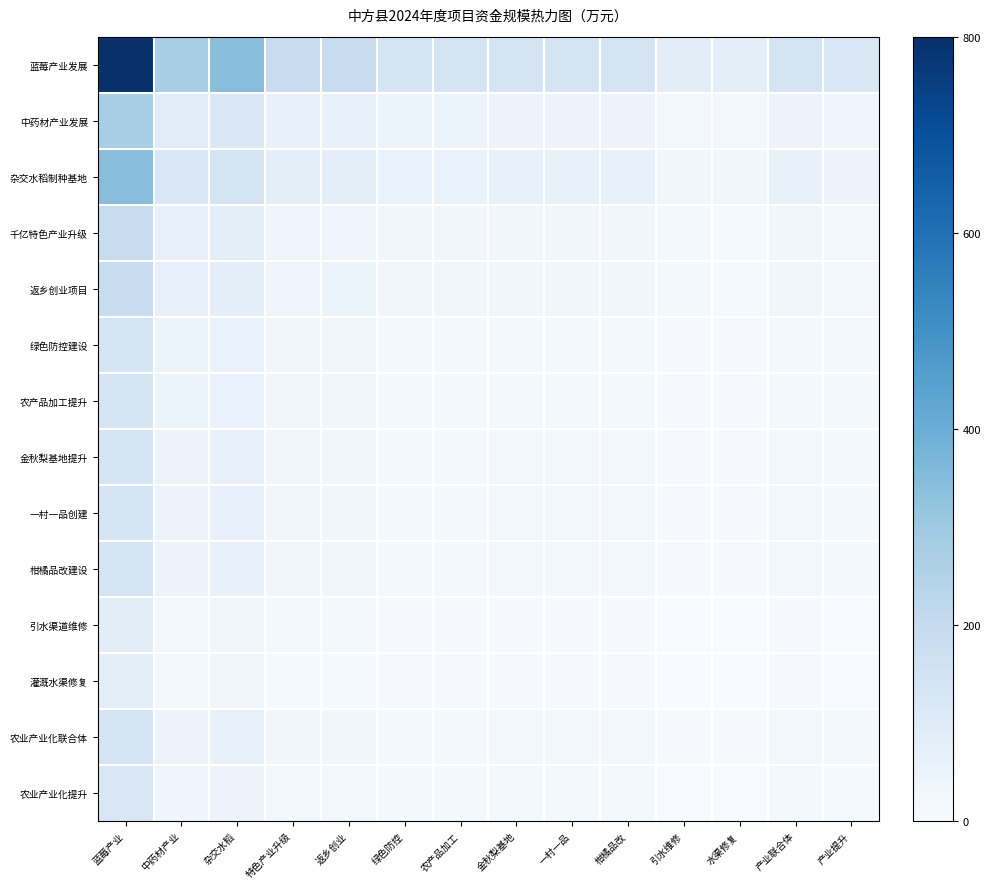

Reading left to right, extract all data points from this chart.

蓝莓产业发展: 蓝莓产业=1.0	中药材产业=0.3	杂交水稻=0.4	特色产业升级=0.2	返乡创业=0.2	绿色防控=0.2	农产品加工=0.2	金秋梨基地=0.2	一村一品=0.2	柑橘品改=0.2	引水维修=0.1	水渠修复=0.1	产业联合体=0.2	产业提升=0.1
中药材产业发展: 蓝莓产业=0.3	中药材产业=0.1	杂交水稻=0.1	特色产业升级=0.1	返乡创业=0.1	绿色防控=0.1	农产品加工=0.1	金秋梨基地=0.1	一村一品=0.1	柑橘品改=0.1	引水维修=0.0	水渠修复=0.0	产业联合体=0.1	产业提升=0.0
杂交水稻制种基地: 蓝莓产业=0.4	中药材产业=0.1	杂交水稻=0.2	特色产业升级=0.1	返乡创业=0.1	绿色防控=0.1	农产品加工=0.1	金秋梨基地=0.1	一村一品=0.1	柑橘品改=0.1	引水维修=0.0	水渠修复=0.0	产业联合体=0.1	产业提升=0.1
千亿特色产业升级: 蓝莓产业=0.2	中药材产业=0.1	杂交水稻=0.1	特色产业升级=0.0	返乡创业=0.1	绿色防控=0.0	农产品加工=0.0	金秋梨基地=0.0	一村一品=0.0	柑橘品改=0.0	引水维修=0.0	水渠修复=0.0	产业联合体=0.0	产业提升=0.0
返乡创业项目: 蓝莓产业=0.2	中药材产业=0.1	杂交水稻=0.1	特色产业升级=0.1	返乡创业=0.1	绿色防控=0.0	农产品加工=0.0	金秋梨基地=0.0	一村一品=0.0	柑橘品改=0.0	引水维修=0.0	水渠修复=0.0	产业联合体=0.0	产业提升=0.0
绿色防控建设: 蓝莓产业=0.2	中药材产业=0.1	杂交水稻=0.1	特色产业升级=0.0	返乡创业=0.0	绿色防控=0.0	农产品加工=0.0	金秋梨基地=0.0	一村一品=0.0	柑橘品改=0.0	引水维修=0.0	水渠修复=0.0	产业联合体=0.0	产业提升=0.0
农产品加工提升: 蓝莓产业=0.2	中药材产业=0.1	杂交水稻=0.1	特色产业升级=0.0	返乡创业=0.0	绿色防控=0.0	农产品加工=0.0	金秋梨基地=0.0	一村一品=0.0	柑橘品改=0.0	引水维修=0.0	水渠修复=0.0	产业联合体=0.0	产业提升=0.0
金秋梨基地提升: 蓝莓产业=0.2	中药材产业=0.1	杂交水稻=0.1	特色产业升级=0.0	返乡创业=0.0	绿色防控=0.0	农产品加工=0.0	金秋梨基地=0.0	一村一品=0.0	柑橘品改=0.0	引水维修=0.0	水渠修复=0.0	产业联合体=0.0	产业提升=0.0
一村一品创建: 蓝莓产业=0.2	中药材产业=0.1	杂交水稻=0.1	特色产业升级=0.0	返乡创业=0.0	绿色防控=0.0	农产品加工=0.0	金秋梨基地=0.0	一村一品=0.0	柑橘品改=0.0	引水维修=0.0	水渠修复=0.0	产业联合体=0.0	产业提升=0.0
柑橘品改建设: 蓝莓产业=0.2	中药材产业=0.1	杂交水稻=0.1	特色产业升级=0.0	返乡创业=0.0	绿色防控=0.0	农产品加工=0.0	金秋梨基地=0.0	一村一品=0.0	柑橘品改=0.0	引水维修=0.0	水渠修复=0.0	产业联合体=0.0	产业提升=0.0
引水渠道维修: 蓝莓产业=0.1	中药材产业=0.0	杂交水稻=0.0	特色产业升级=0.0	返乡创业=0.0	绿色防控=0.0	农产品加工=0.0	金秋梨基地=0.0	一村一品=0.0	柑橘品改=0.0	引水维修=0.0	水渠修复=0.0	产业联合体=0.0	产业提升=0.0
灌溉水渠修复: 蓝莓产业=0.1	中药材产业=0.0	杂交水稻=0.0	特色产业升级=0.0	返乡创业=0.0	绿色防控=0.0	农产品加工=0.0	金秋梨基地=0.0	一村一品=0.0	柑橘品改=0.0	引水维修=0.0	水渠修复=0.0	产业联合体=0.0	产业提升=0.0
农业产业化联合体: 蓝莓产业=0.2	中药材产业=0.1	杂交水稻=0.1	特色产业升级=0.0	返乡创业=0.0	绿色防控=0.0	农产品加工=0.0	金秋梨基地=0.0	一村一品=0.0	柑橘品改=0.0	引水维修=0.0	水渠修复=0.0	产业联合体=0.0	产业提升=0.0
农业产业化提升: 蓝莓产业=0.1	中药材产业=0.0	杂交水稻=0.1	特色产业升级=0.0	返乡创业=0.0	绿色防控=0.0	农产品加工=0.0	金秋梨基地=0.0	一村一品=0.0	柑橘品改=0.0	引水维修=0.0	水渠修复=0.0	产业联合体=0.0	产业提升=0.0